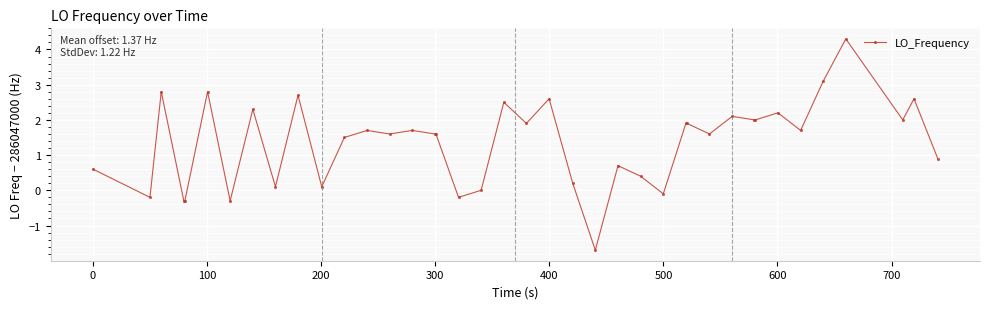

What is the value of the 37th point from the left?

4.3